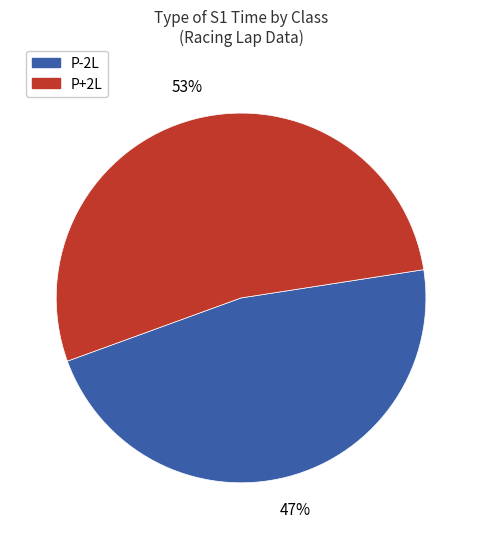

Is there any slice that represents more than half of the pie?

Yes